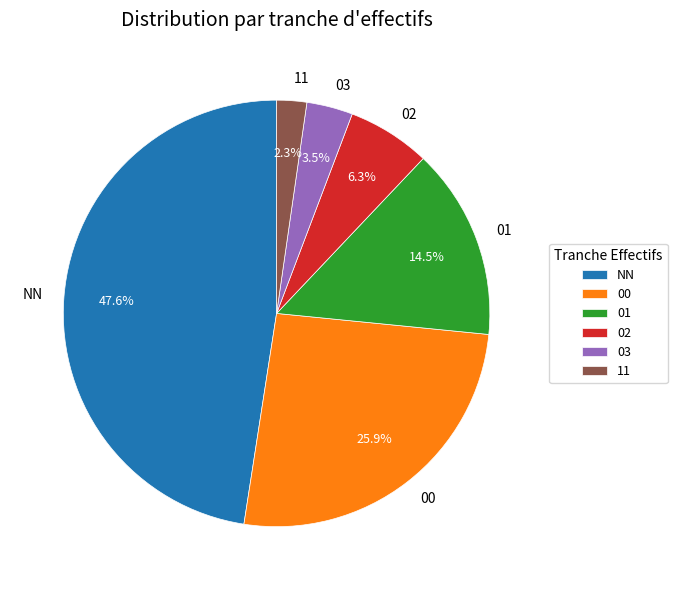

Count the number of slices in the pie.

6